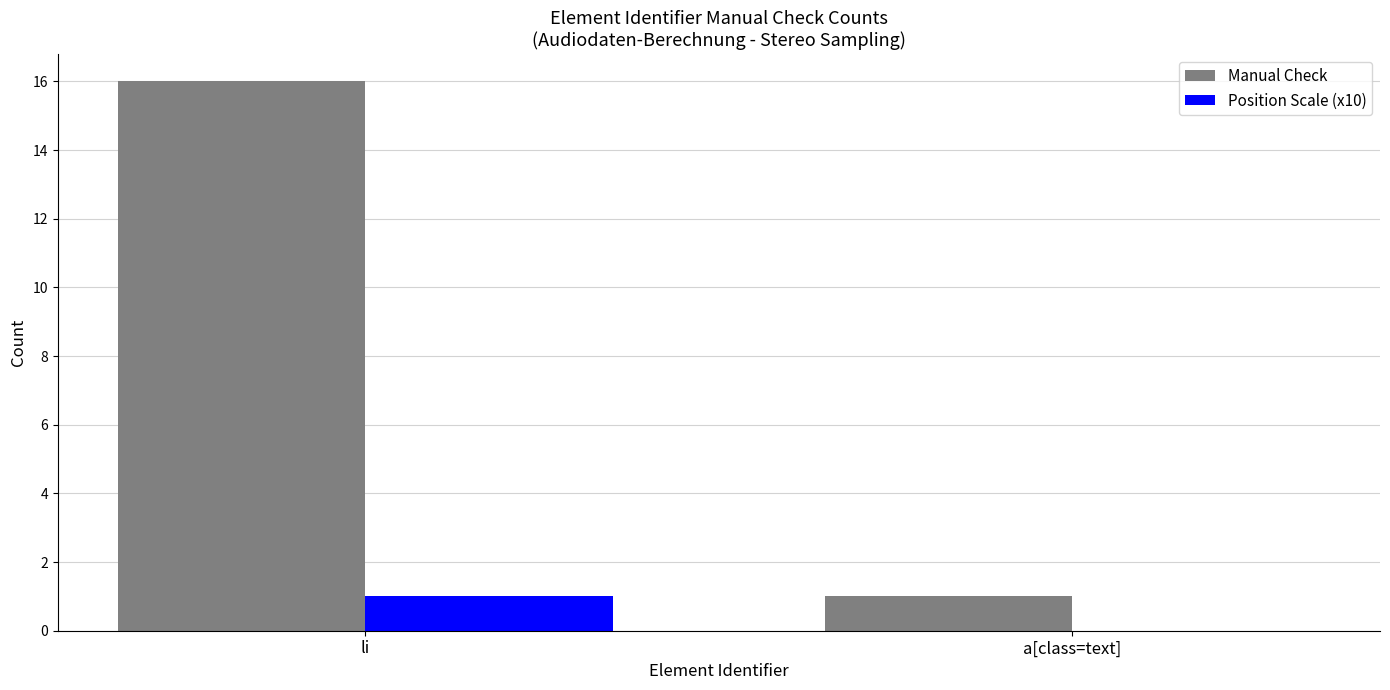

What is the difference between the Manual Check values at li and a[class=text]?

15